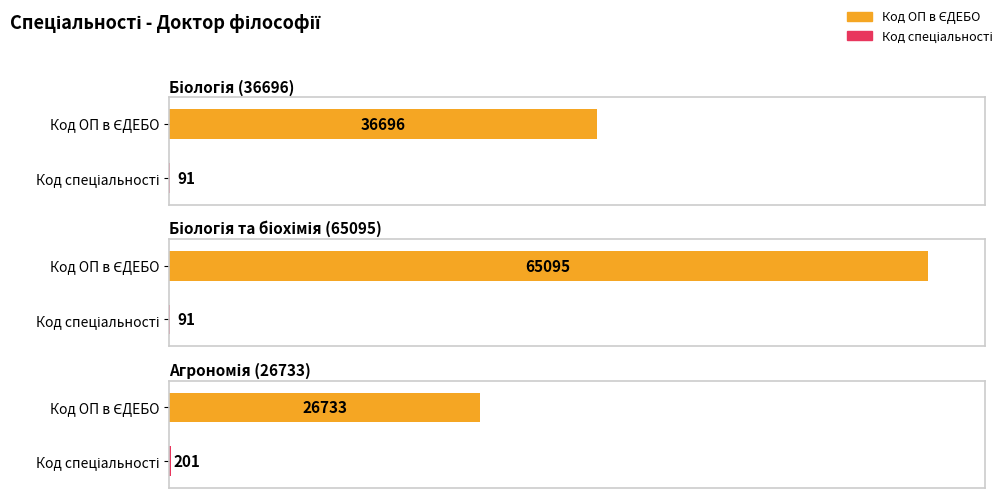

Which label corresponds to the largest value in the chart?

Біологія та біохімія (65095)